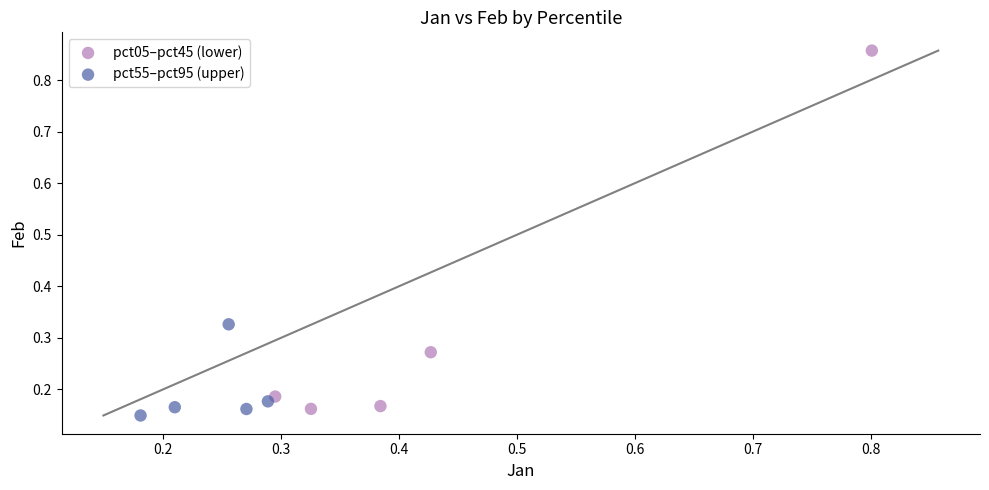

Which series has the largest Y range (max minus min)?

pct05–pct45 (lower)